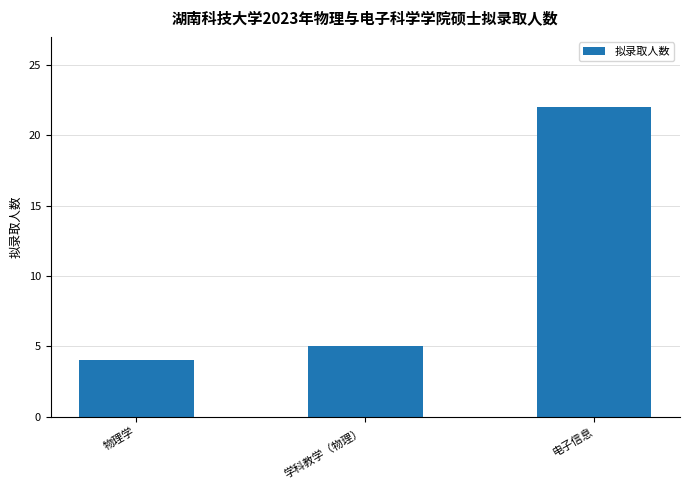

Which has a higher value, 电子信息 or 学科教学（物理）?

电子信息